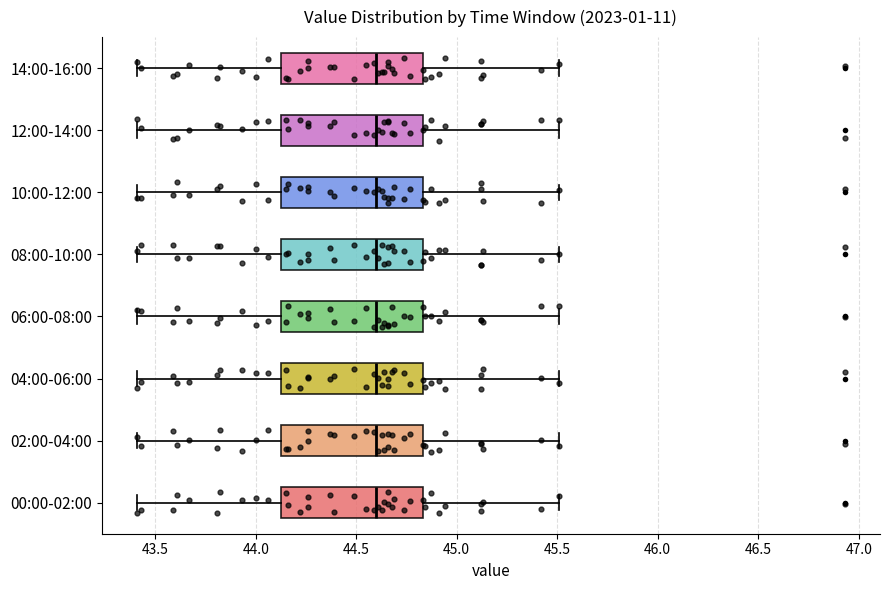

Reading bottom to top, transcribe this box plot: for each box, give where its median line is, the range the box spans, and where its two whiskers end, as read against the x-axis. The values are not printed on the chart, so give them approximately, as read against the axis.

00:00-02:00: median 44.60, box 44.15 to 44.85, whiskers 43.40 to 45.50
02:00-04:00: median 44.60, box 44.15 to 44.85, whiskers 43.40 to 45.50
04:00-06:00: median 44.60, box 44.15 to 44.85, whiskers 43.40 to 45.50
06:00-08:00: median 44.60, box 44.15 to 44.85, whiskers 43.40 to 45.50
08:00-10:00: median 44.60, box 44.15 to 44.85, whiskers 43.40 to 45.50
10:00-12:00: median 44.60, box 44.15 to 44.85, whiskers 43.40 to 45.50
12:00-14:00: median 44.60, box 44.15 to 44.85, whiskers 43.40 to 45.50
14:00-16:00: median 44.60, box 44.15 to 44.85, whiskers 43.40 to 45.50